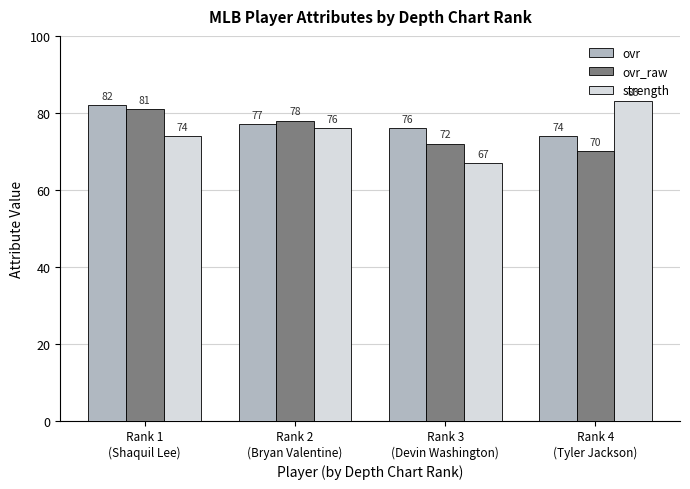

What is the minimum value shown in the chart?

67